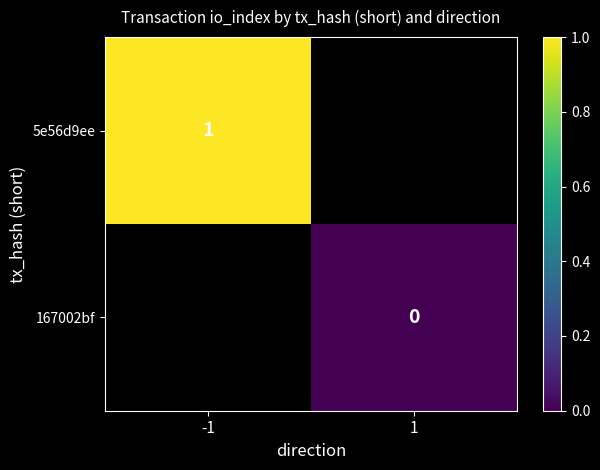

The 5e56d9ee series shows 1 at -1. True or false?

True